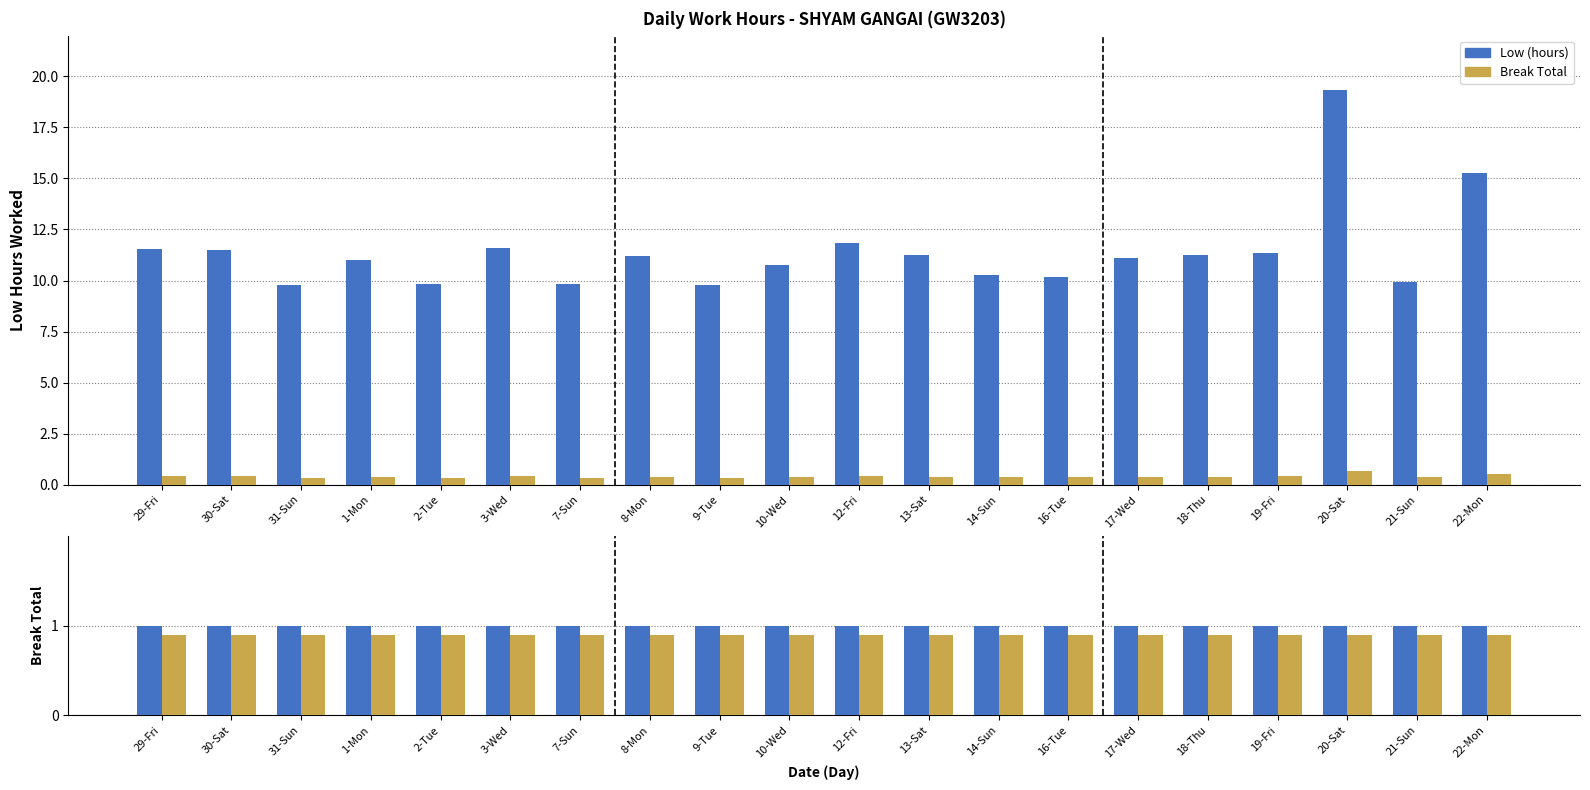

What is the label of the 6th bar from the left?

3-Wed